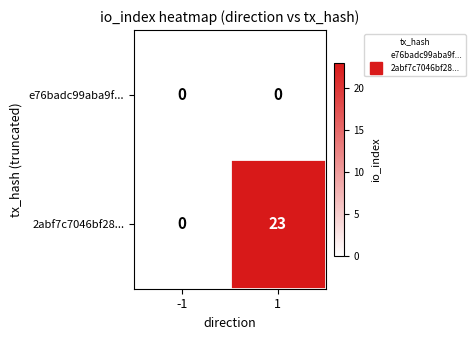

Reading right to left, transcribe all the data shown in this chart.

e76badc99aba9f...: 0	0
2abf7c7046bf28...: 23	0